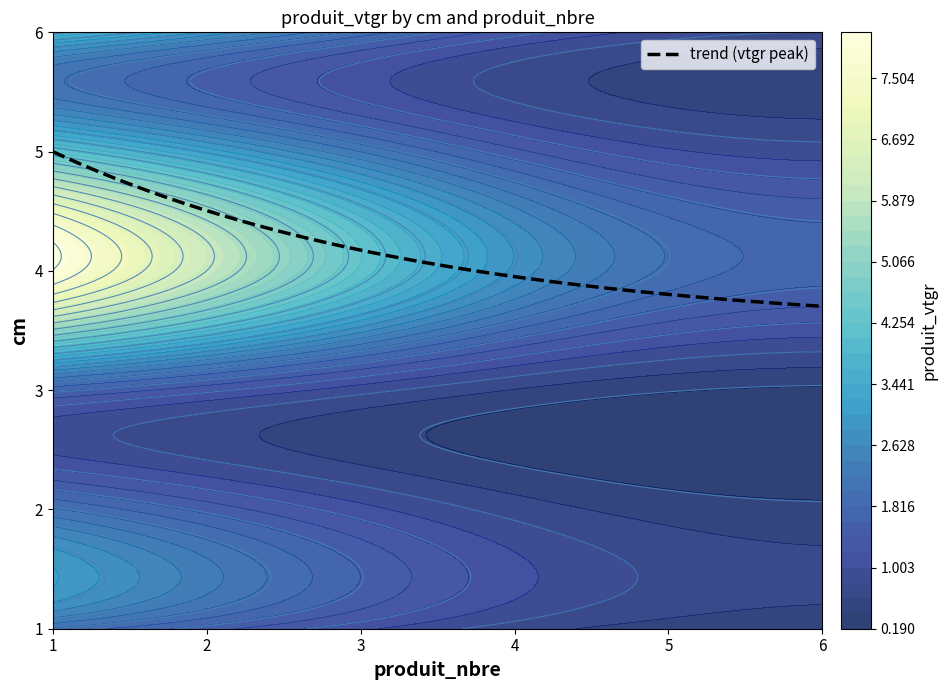

Between 1 and 4, which series saw the biggest shift?

1